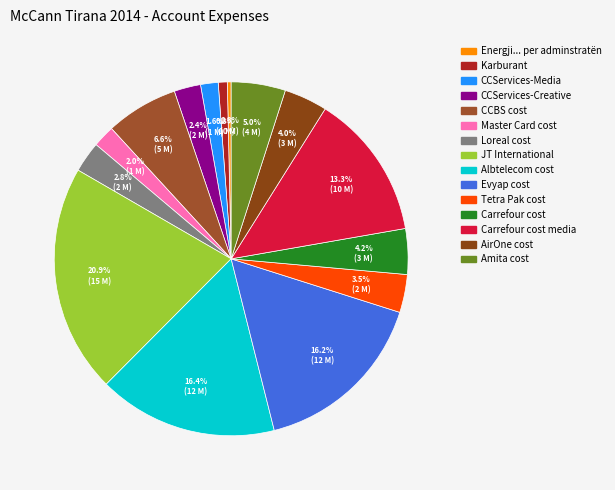

Rank the categories by value from lowest to highest.

Energji... per adminstratën, Karburant, CCServices-Media, Master Card cost, CCServices-Creative, Loreal cost, Tetra Pak cost, AirOne cost, Carrefour cost, Amita cost, CCBS cost, Carrefour cost media, Evyap cost, Albtelecom cost, JT International